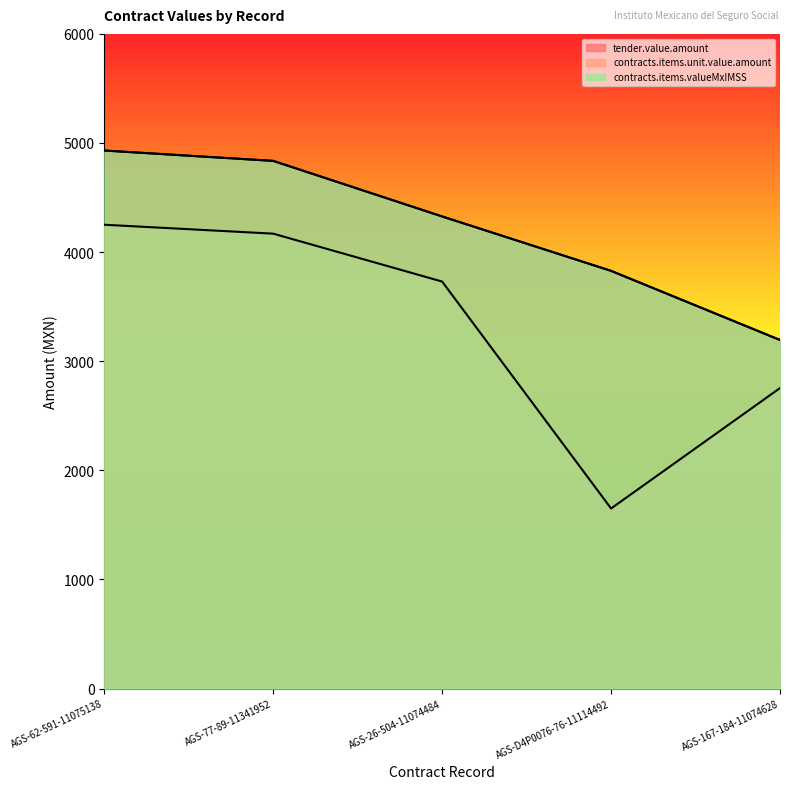

Reading left to right, what are all the values shown in this chart?

tender.value.amount: 4930.9	4836.0	4326.7	3828.0	3194.4
contracts.items.unit.value.amount: 4250.8	4169.0	3729.9	1650.0	2753.8
contracts.items.valueMxIMSS: 4930.9	4836.0	4326.7	3828.0	3194.4